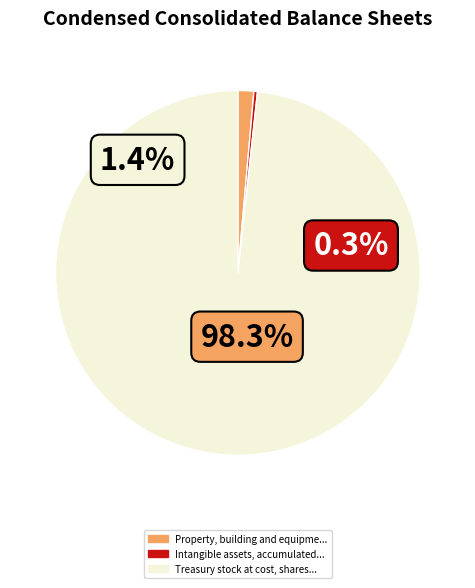

Is it true that Treasury stock at cost, shares is 98% of the pie?

True